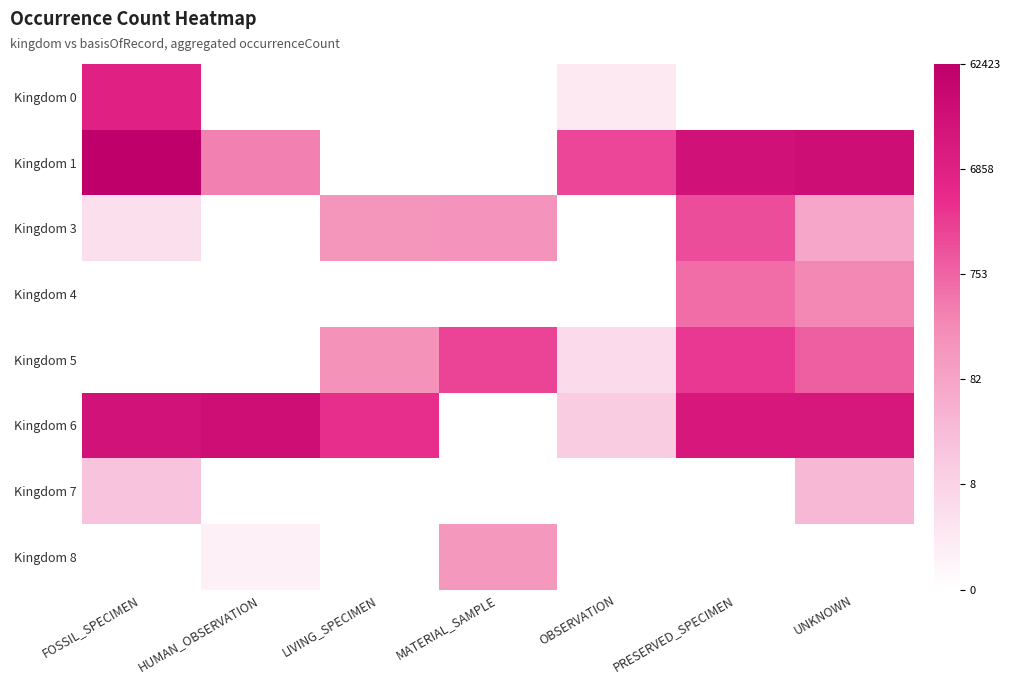

List the series in order of their peak value, lowest first.

Kingdom 7, Kingdom 8, Kingdom 4, Kingdom 3, Kingdom 5, Kingdom 0, Kingdom 6, Kingdom 1